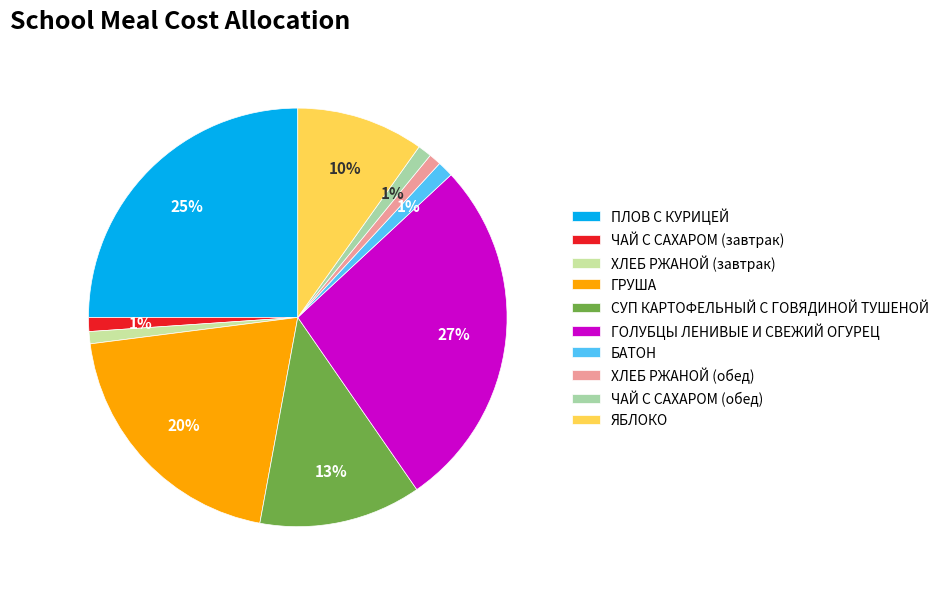

What is the smallest slice in the pie chart?

ХЛЕБ РЖАНОЙ (завтрак)